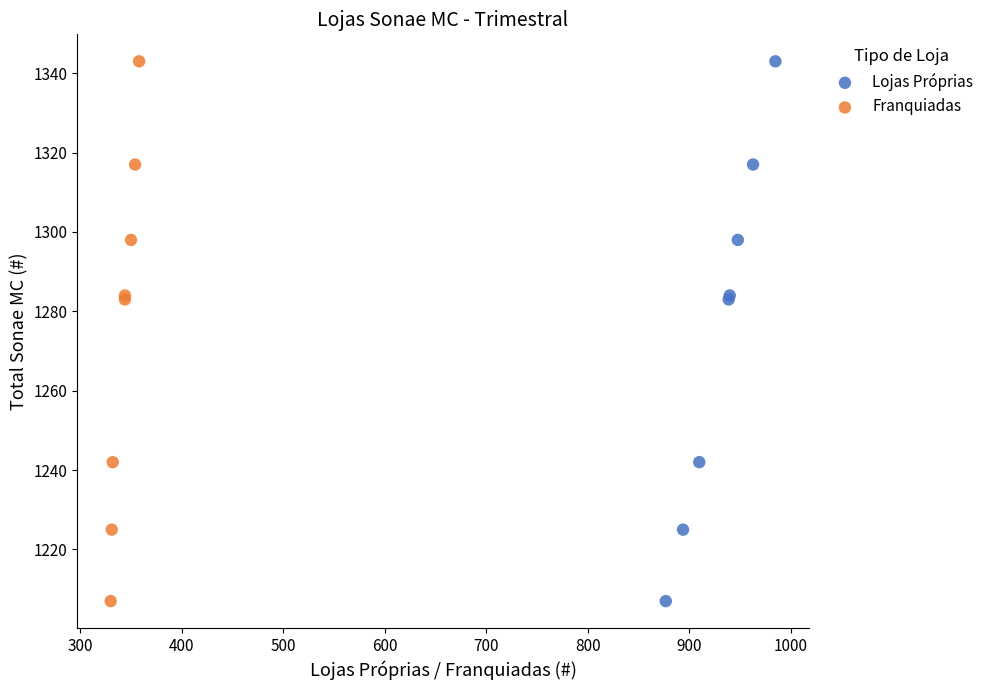

What are all the series names shown in the legend?

Lojas Próprias, Franquiadas